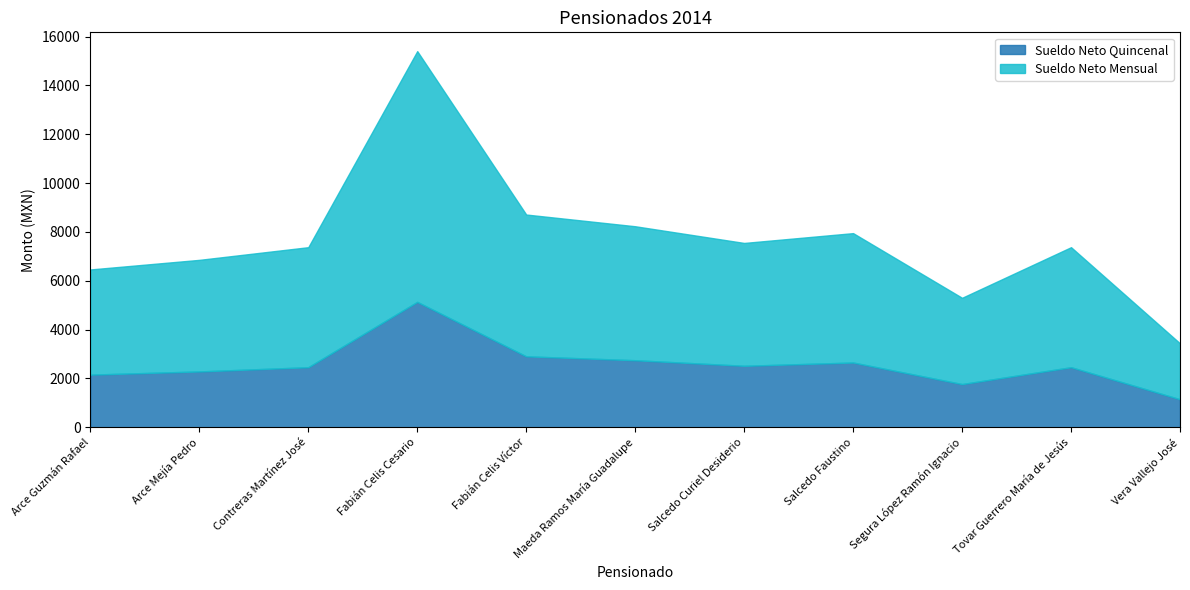

Reading right to left, list all the values displayed in this chart.

Sueldo Neto Quincenal: 1145	2458	1767	2650	2516	2744	2904	5135	2458	2285	2154
Sueldo Neto Mensual: 2290	4916	3534	5300	5032	5488	5808	10270	4916	4570	4308